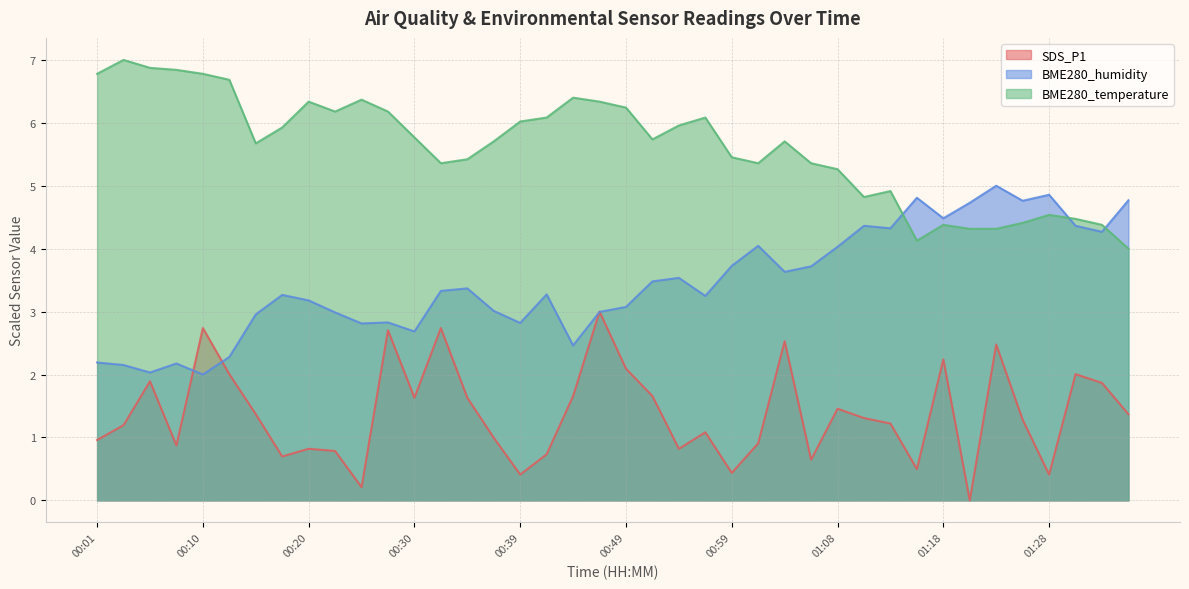

Which series has the largest range (max minus min)?

BME280_humidity